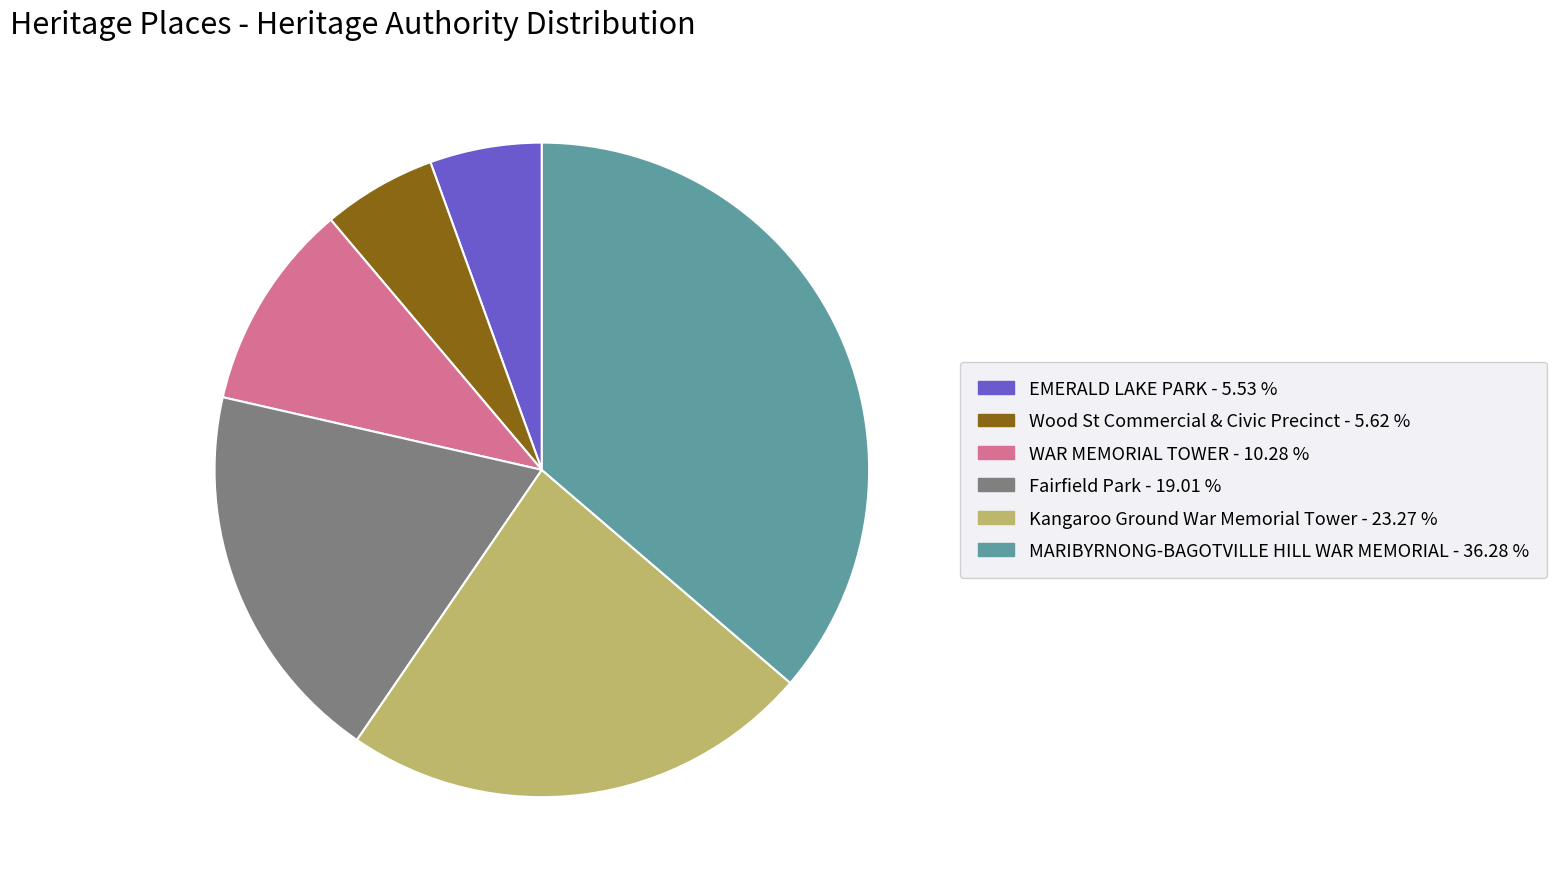

Which slice is the largest?

MARIBYRNONG-BAGOTVILLE HILL WAR MEMORIAL